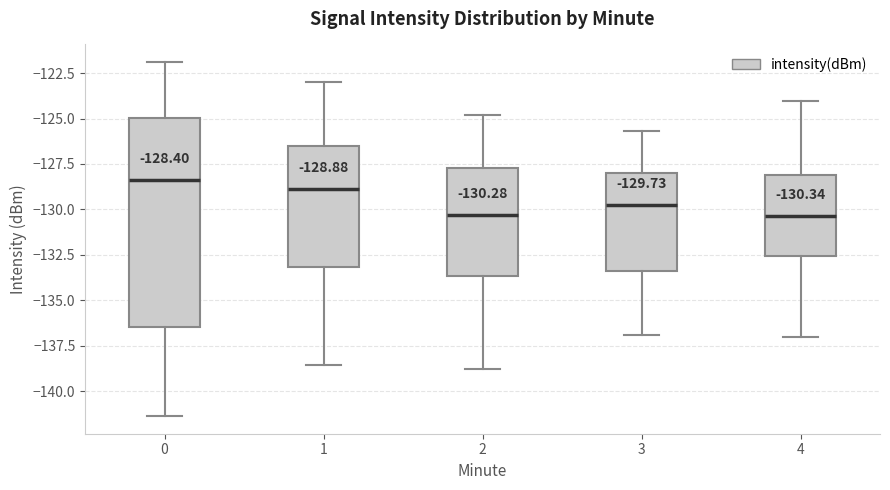

Comparing the boxes themselves (not the whiskers), which one is the tallest?

0